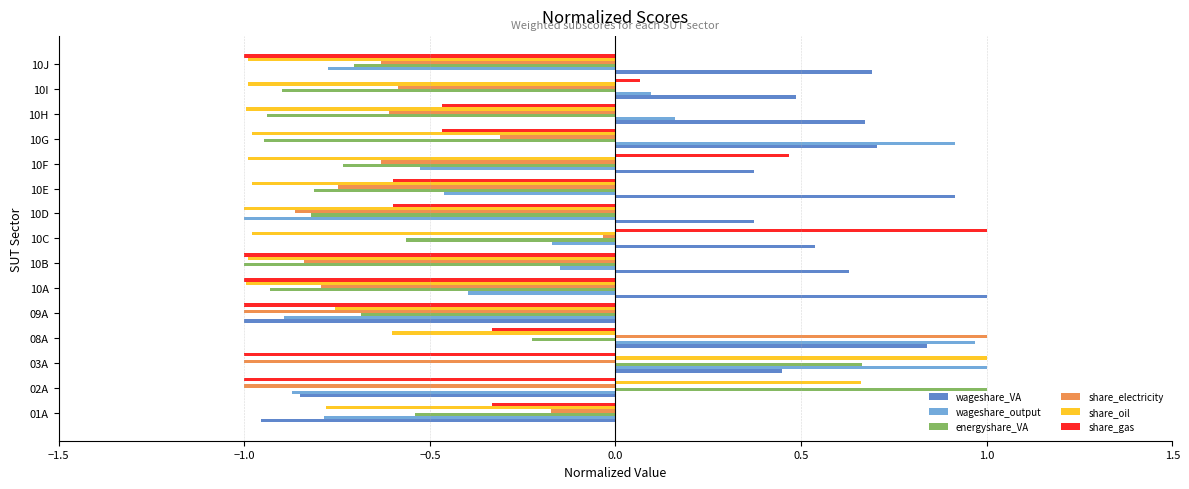

Which series changed the most between 01A and 10F?

wageshare_VA